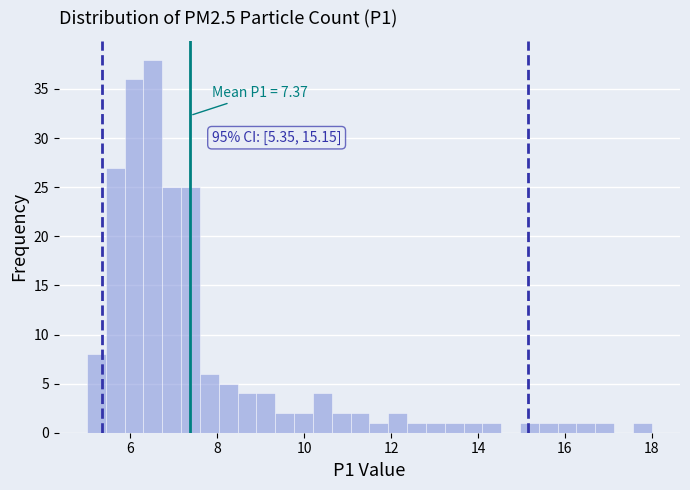

Around what value on the x-axis is the tallest bar? Give the approximate position of its centre, as read against the axis.

6.6